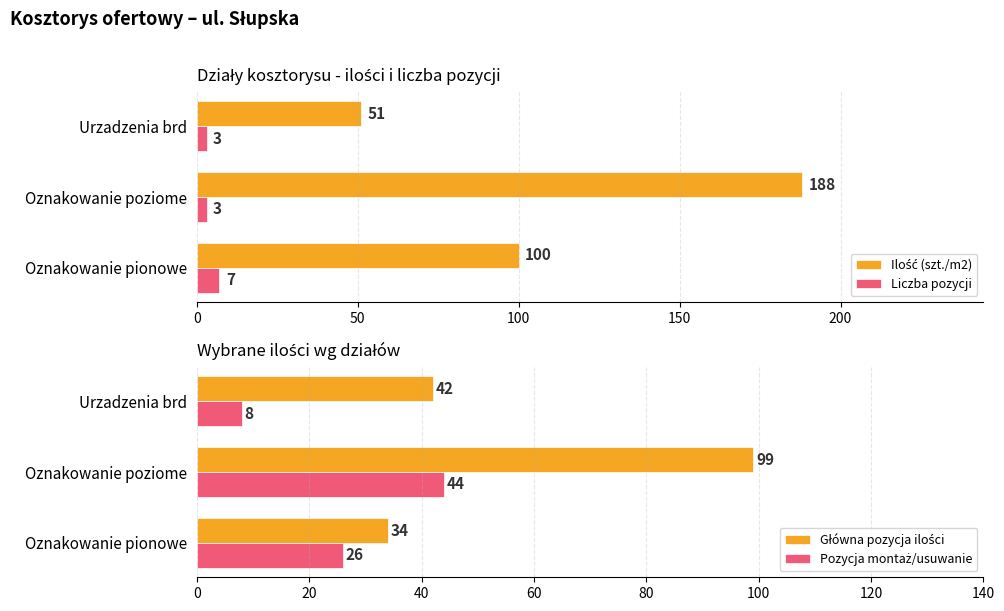

Is it true that Liczba pozycji equals 3 at Urzadzenia brd?

True